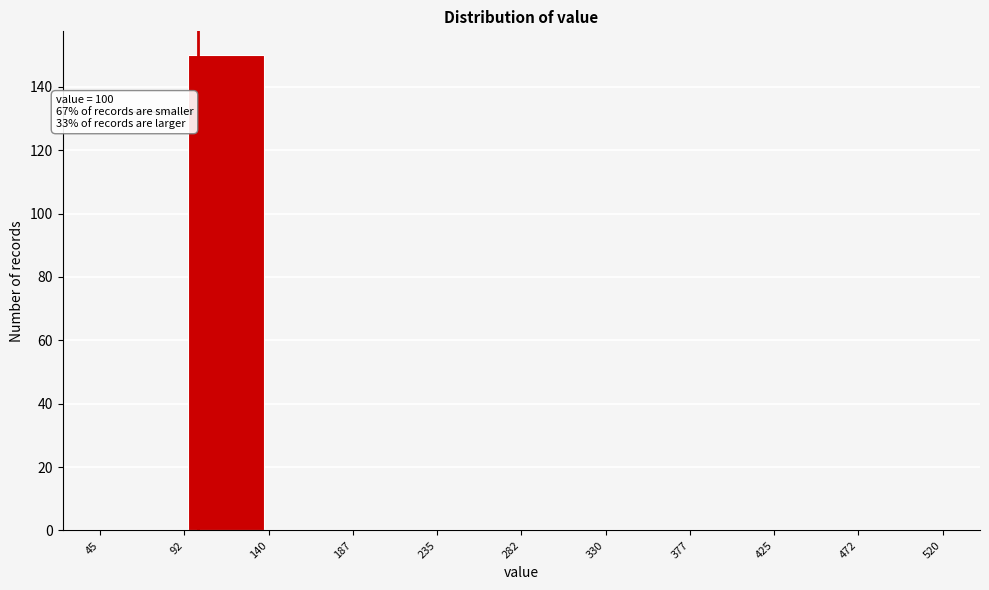

Over which range of the x-axis is the bar tallest?

92 to 140